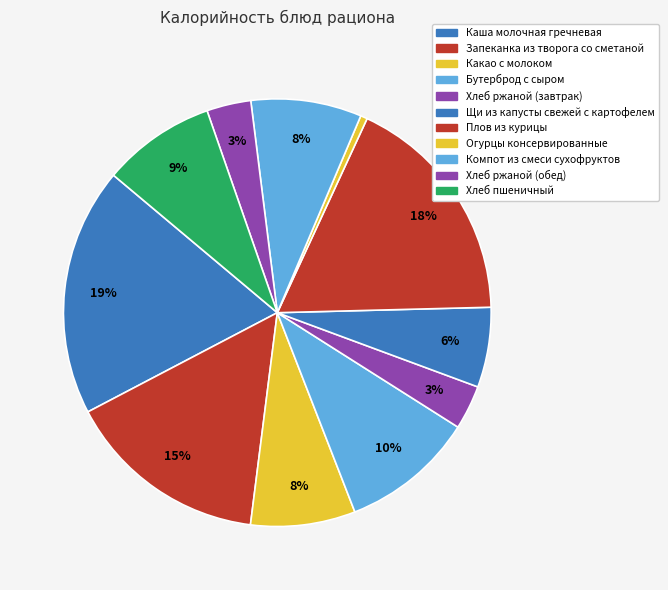

Between Плов из курицы and Щи из капусты свежей с картофелем, which is larger?

Плов из курицы